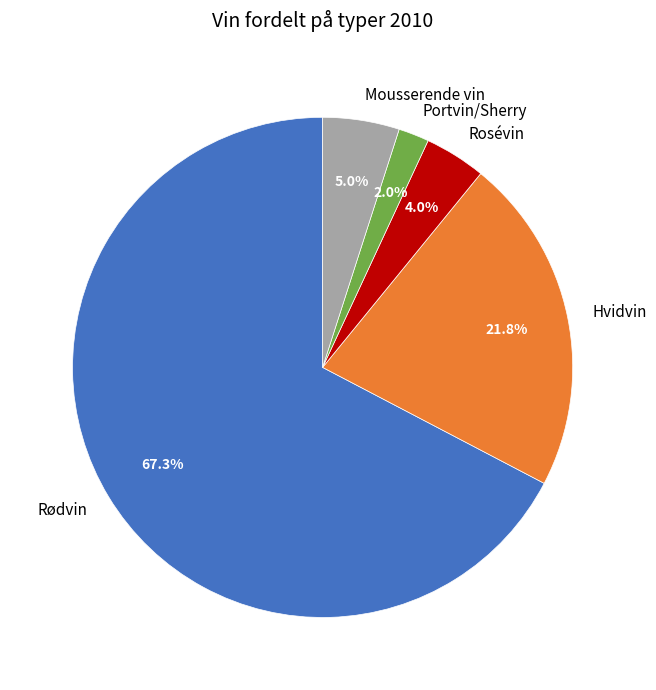

What is the majority slice?

Rødvin